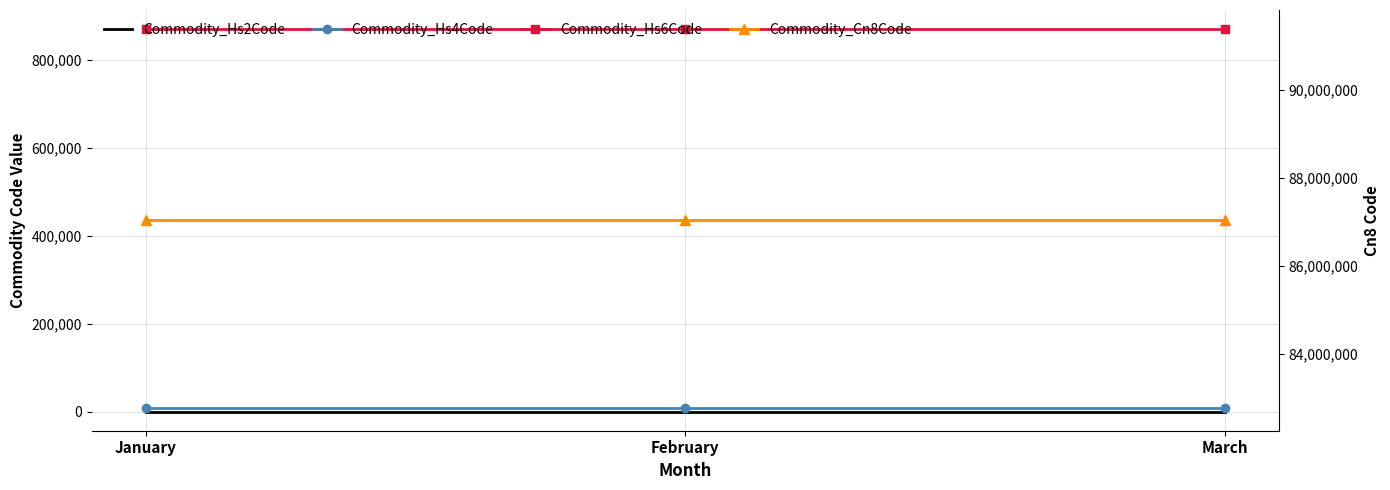

Reading left to right, what are all the values shown in this chart?

Commodity_Hs2Code: 87	87	87
Commodity_Hs4Code: 8703	8703	8703
Commodity_Hs6Code: 870324	870324	870324
Commodity_Cn8Code: 87032490	87032490	87032490